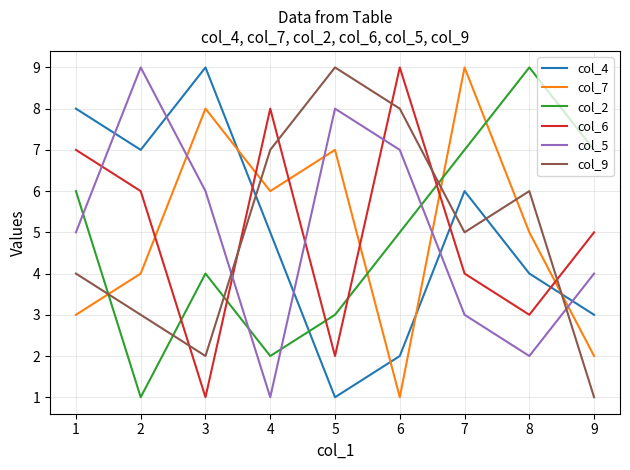

At 1, list the series in order from smallest to largest.

col_7, col_9, col_5, col_2, col_6, col_4